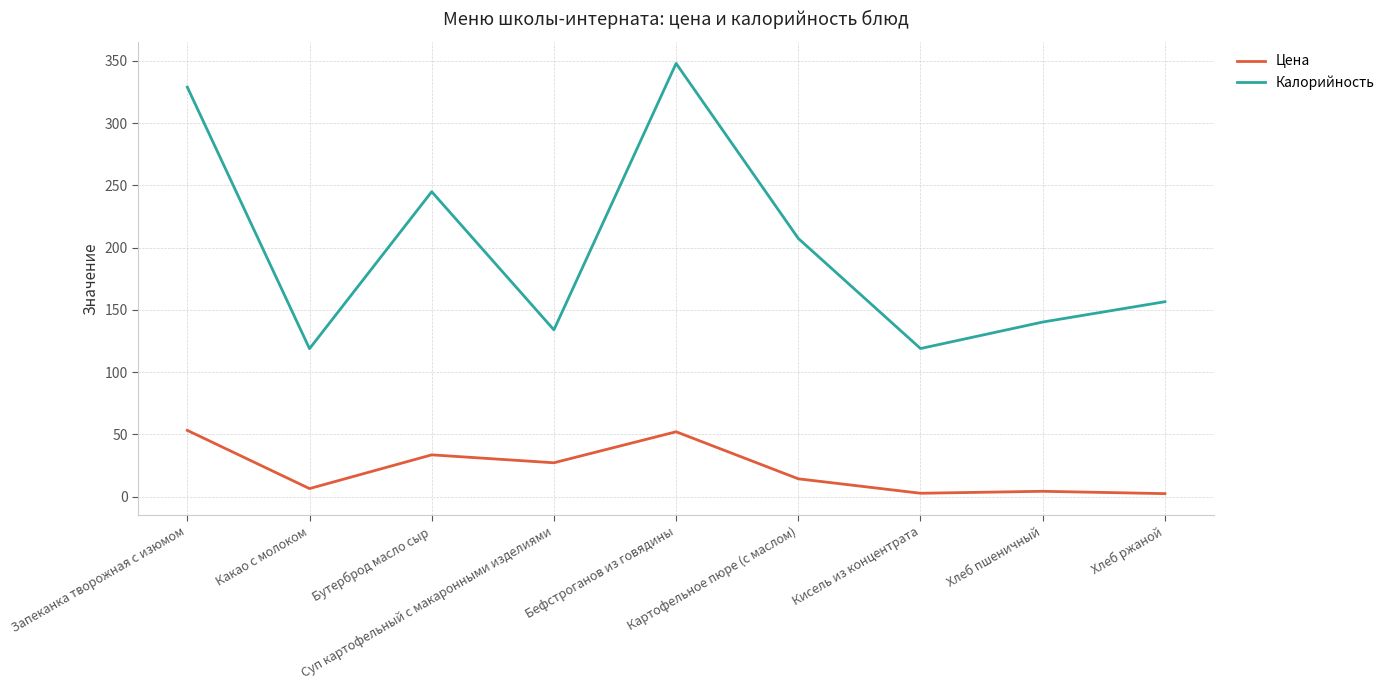

Does the chart have visible grid lines?

Yes